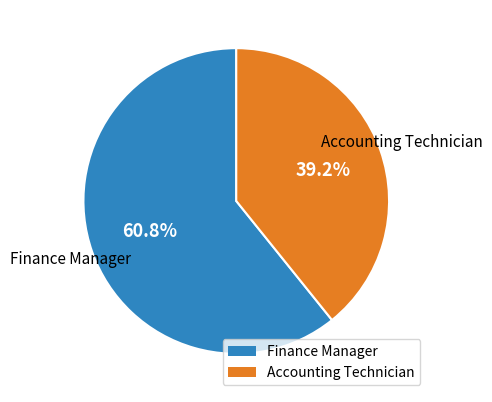

What percentage is the Accounting Technician slice, to the nearest percent?

39%